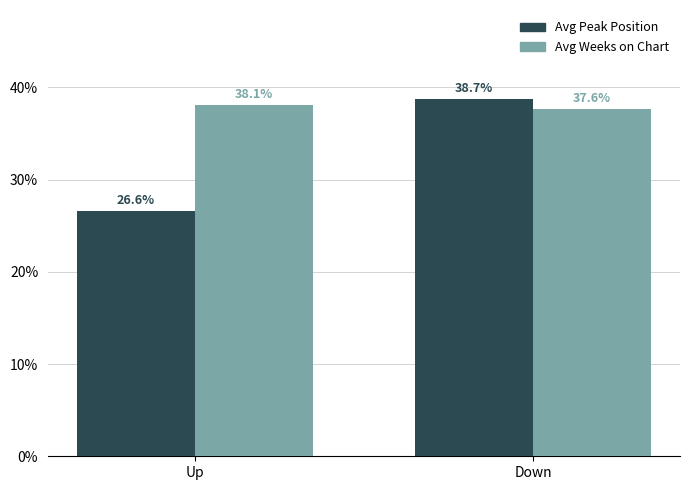

List the series in order of their overall mean, lowest first.

Avg Peak Position, Avg Weeks on Chart